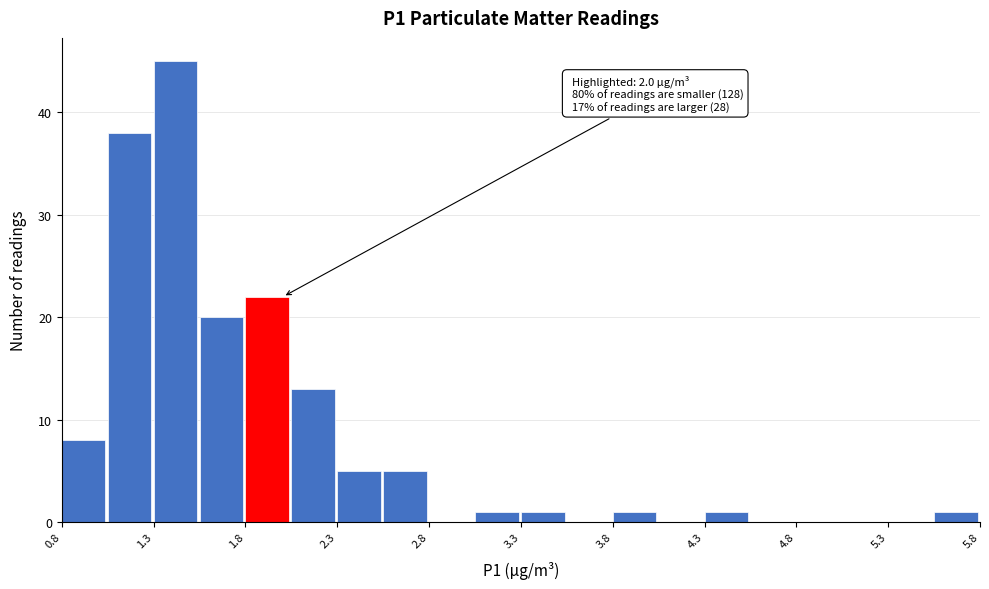

Which range on the x-axis has the tallest bar?

1.30 to 1.55